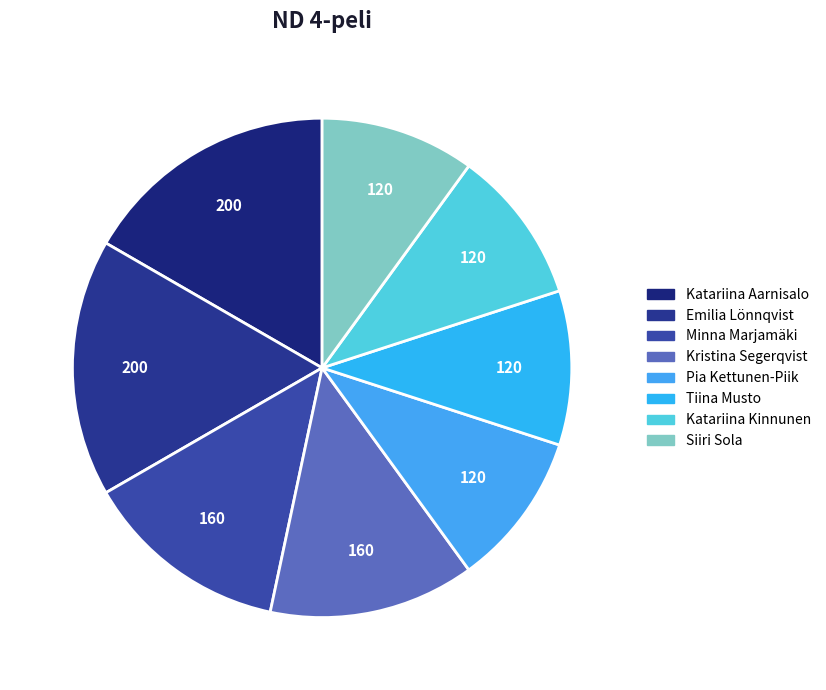

To the nearest percent, what is the combined percentage of Katariina Kinnunen and Kristina Segerqvist?

23%